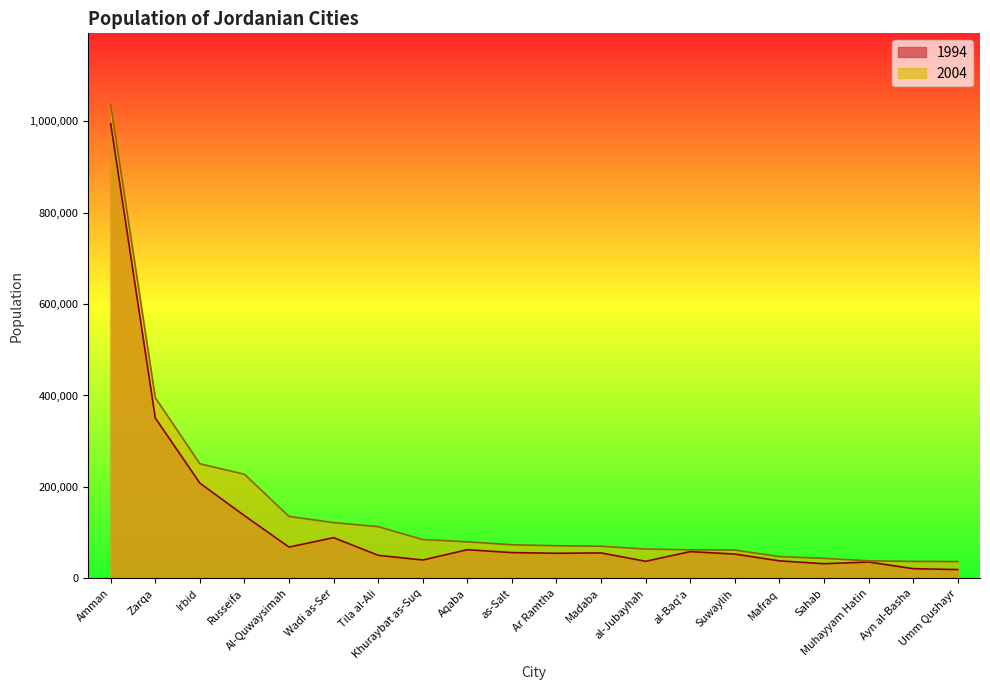

Count the number of categories in the chart.

20